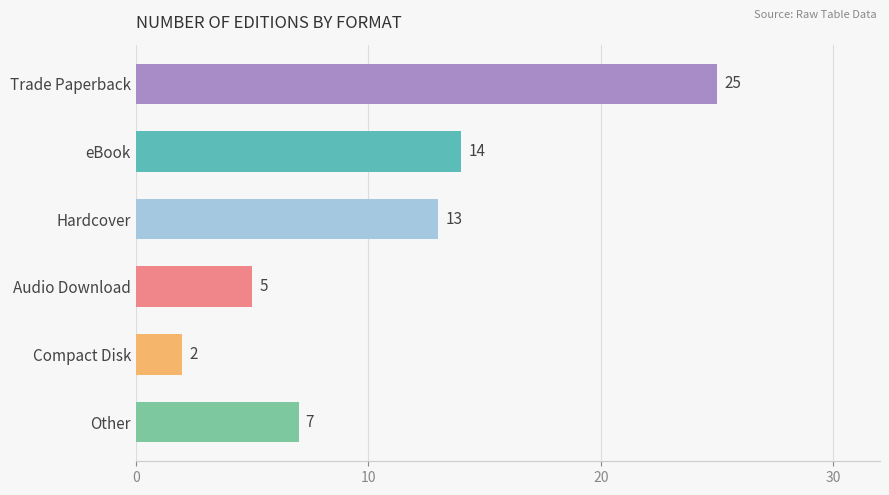

What position from the top is Hardcover?

3